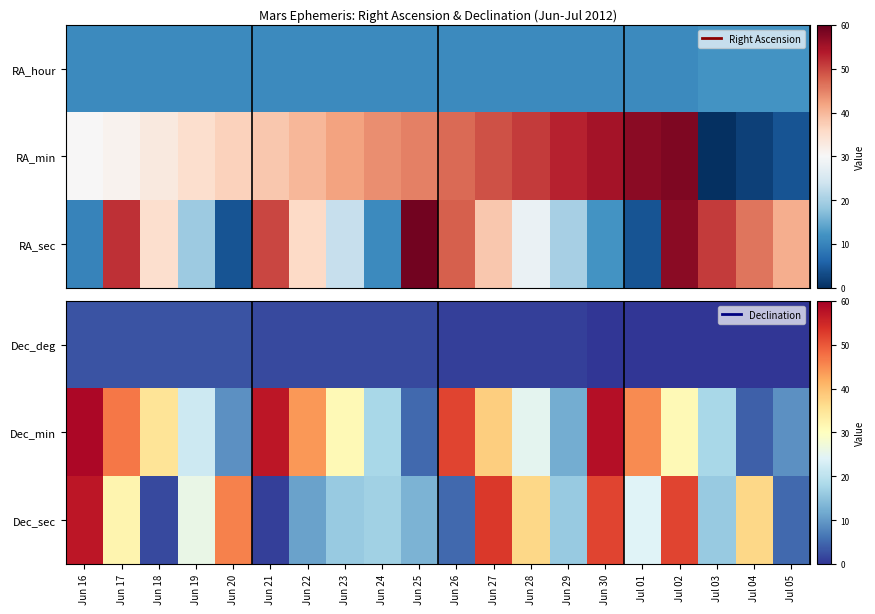

What is the difference between the highest and lowest values at Jun 29?

15